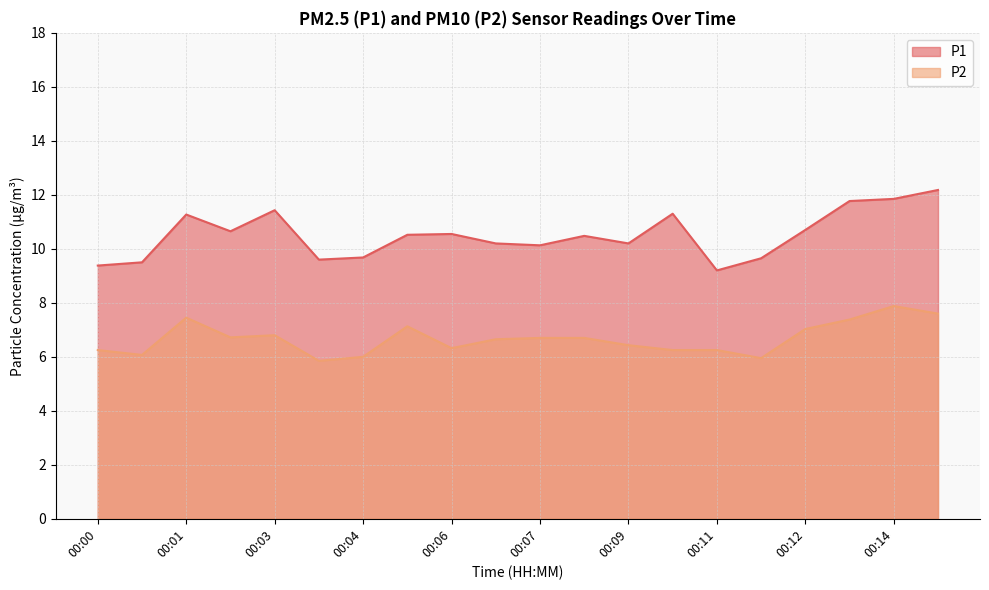

The P1 series shows 10.2 at 00:09. True or false?

True